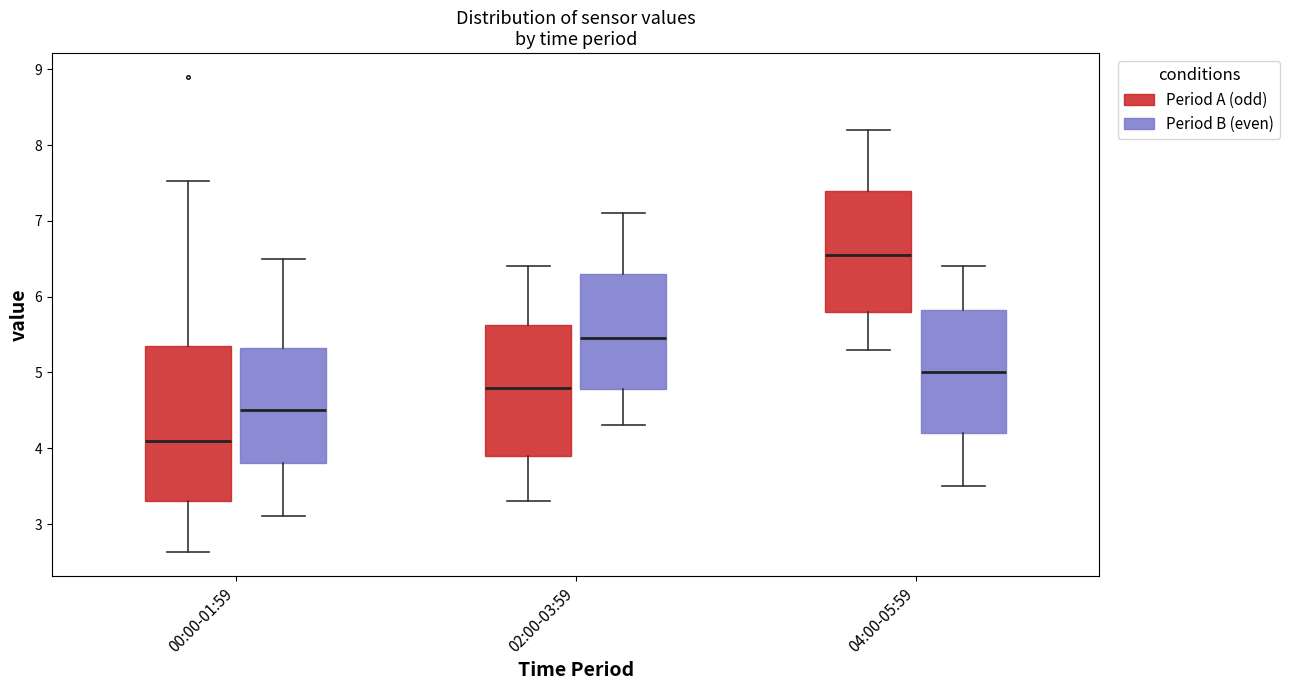

Which box is the tallest, from its lower edge to its upper edge?

00:00-01:59 (Period A (odd))